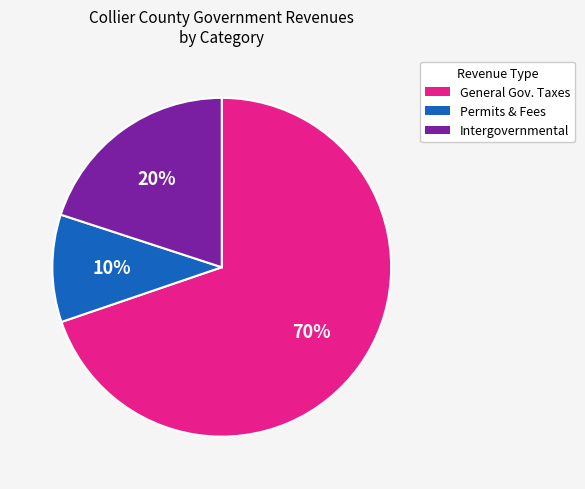

To the nearest percent, what is the difference between the largest and smallest slice percentages?

60%